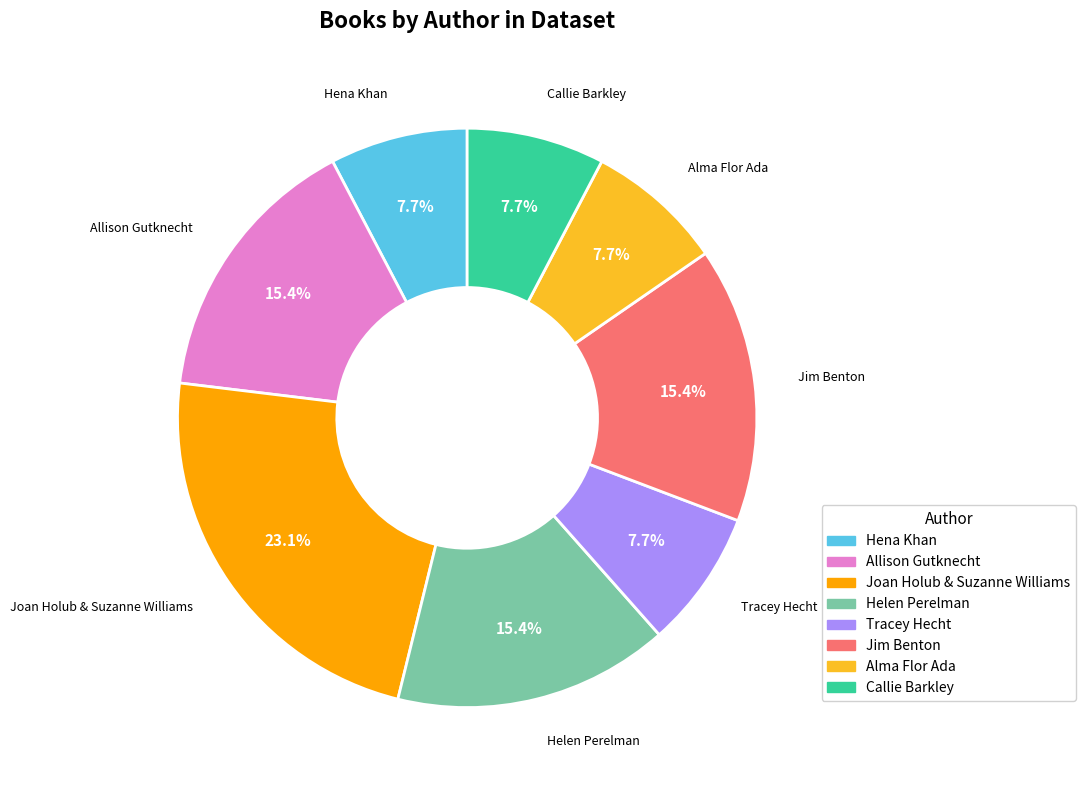

What is the largest slice in the pie chart?

Joan Holub & Suzanne Williams